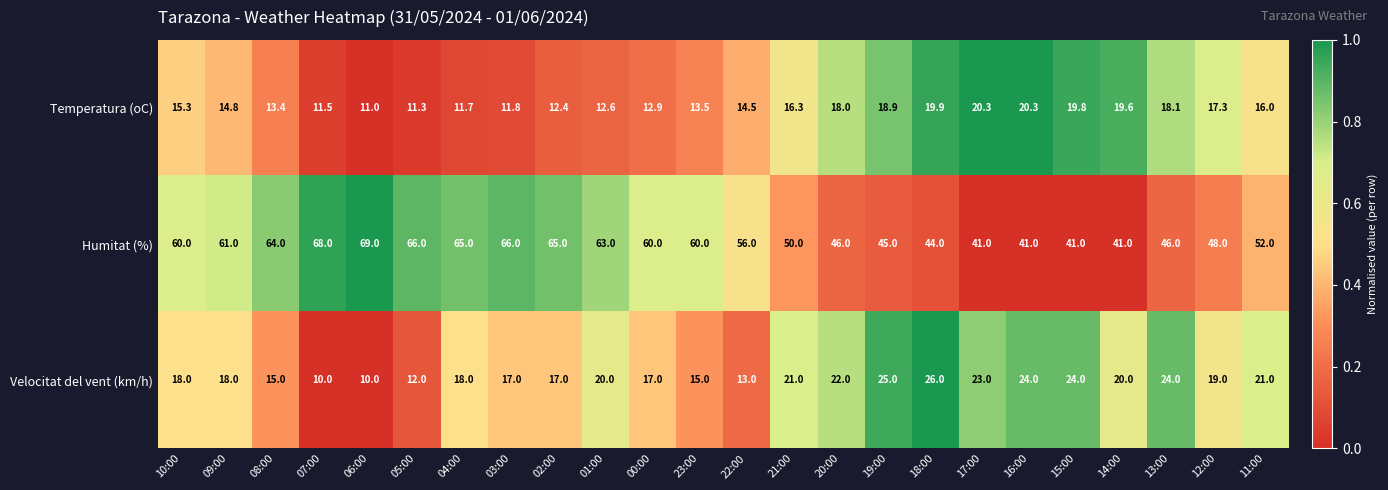

At 01:00, list the series in order from largest to smallest.

Humitat (%), Velocitat del vent (km/h), Temperatura (oC)